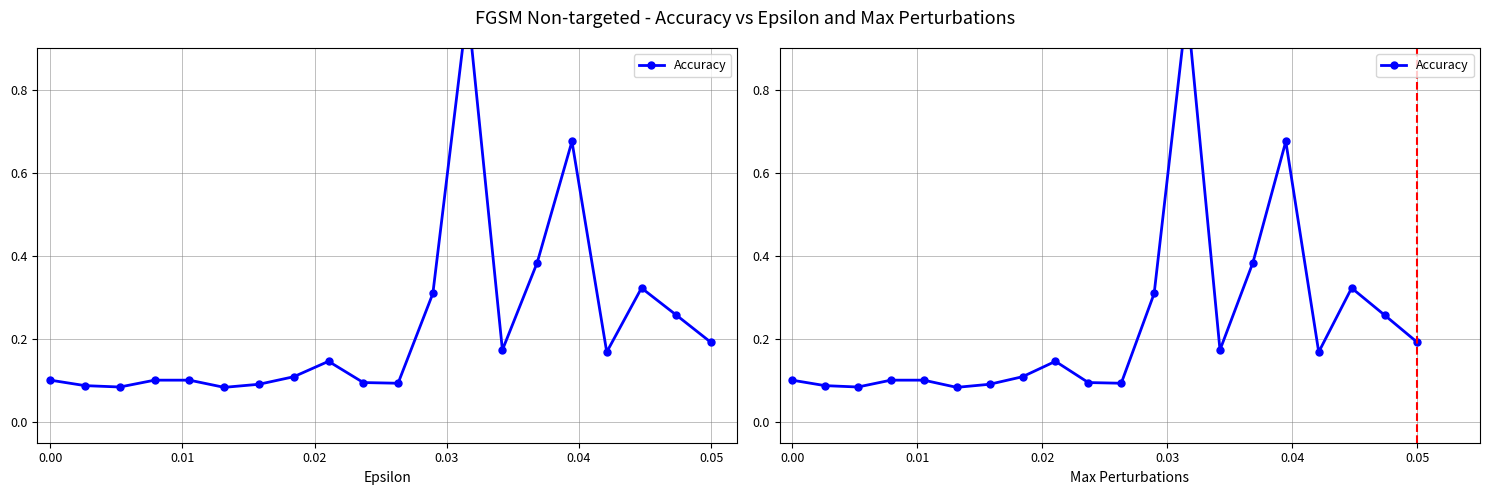

What is the smallest value displayed?

0.1